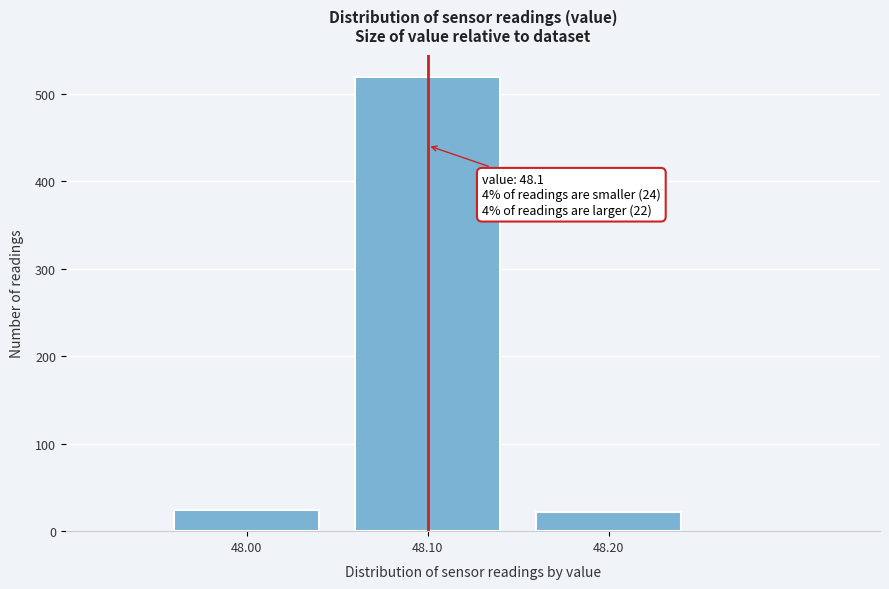

What is the value of the 1st bar from the left?

24